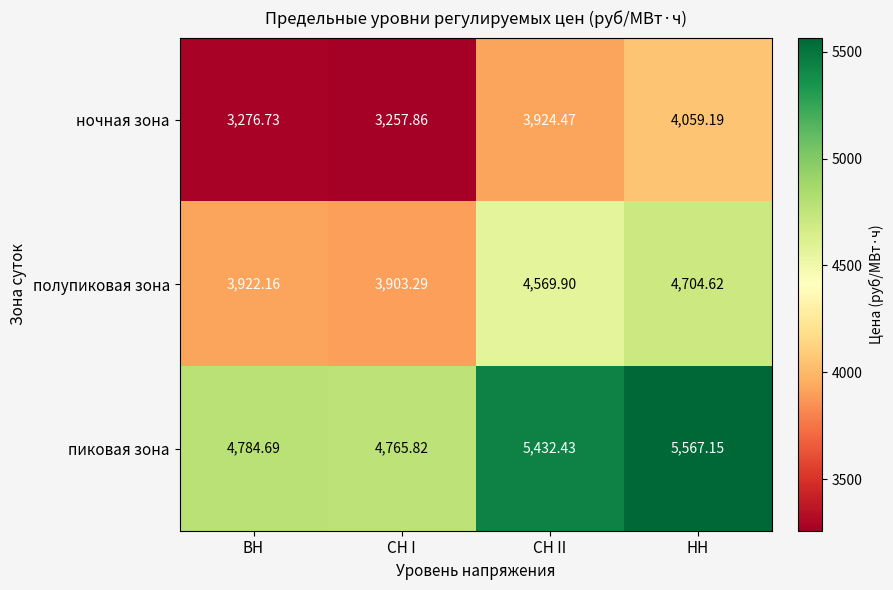

Where is пиковая зона nearest to the value 5166?

СН II